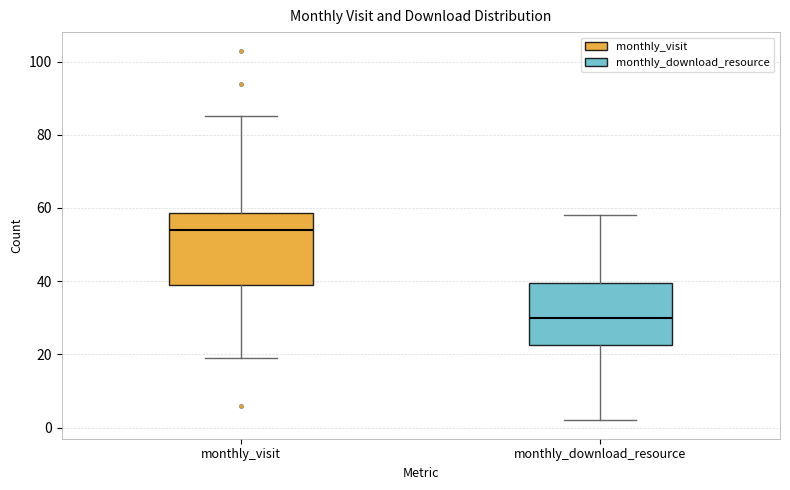

Reading left to right, transcribe this box plot: for each box, give where its median line is, the range the box spans, and where its two whiskers end, as read against the y-axis. The values are not printed on the chart, so give them approximately, as read against the axis.

monthly_visit: median 54, box 40 to 58, whiskers 20 to 86
monthly_download_resource: median 30, box 22 to 40, whiskers 2 to 58